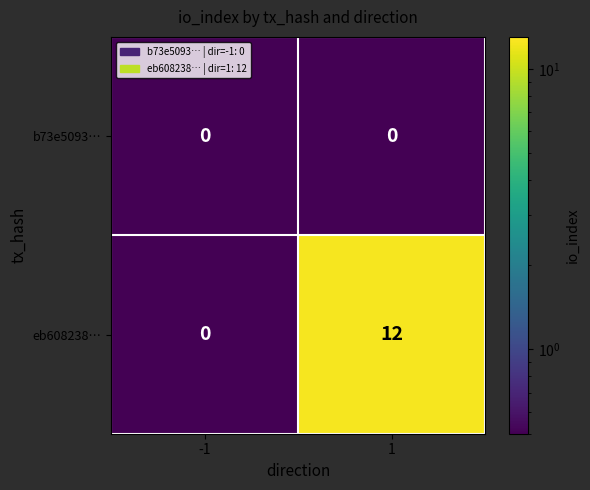

Reading left to right, what are all the values shown in this chart?

b73e5093…: 0	0
eb608238…: 0	12